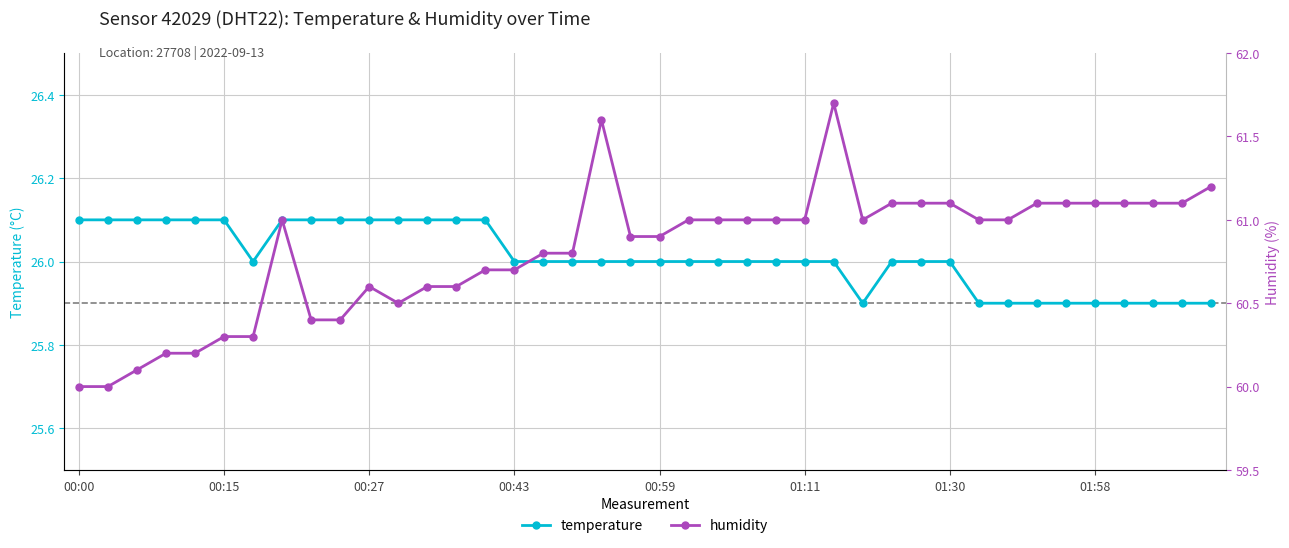

What is the greatest value displayed?

61.7